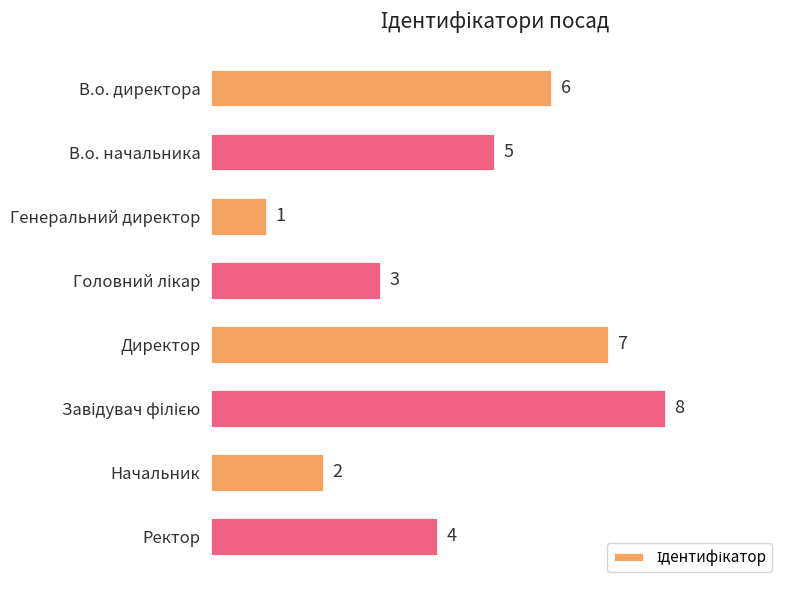

What is the change in value from Генеральний директор to Ректор?

+3